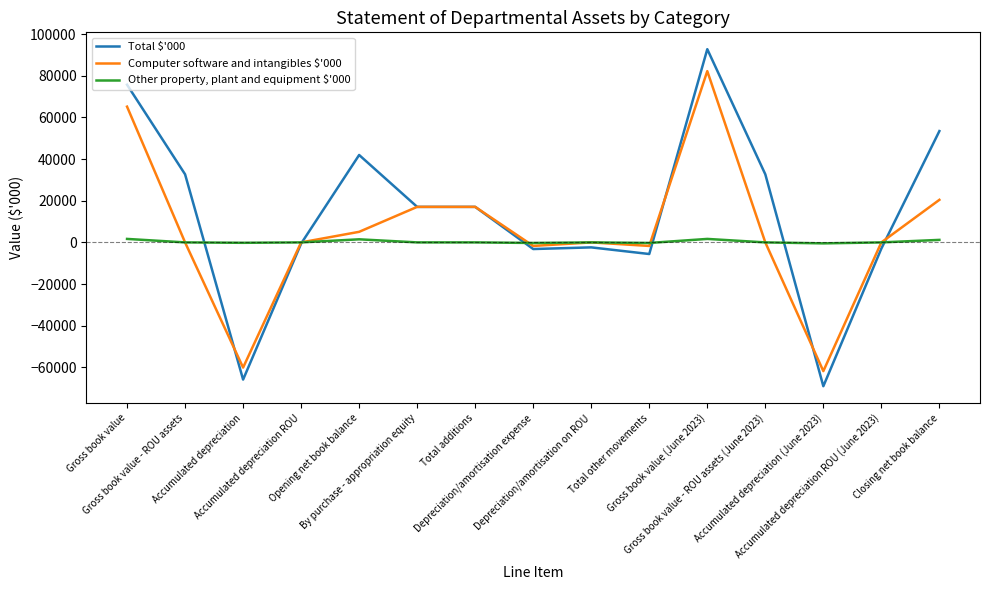

What is the lowest value of the Computer software and intangibles $'000 series?

-61781